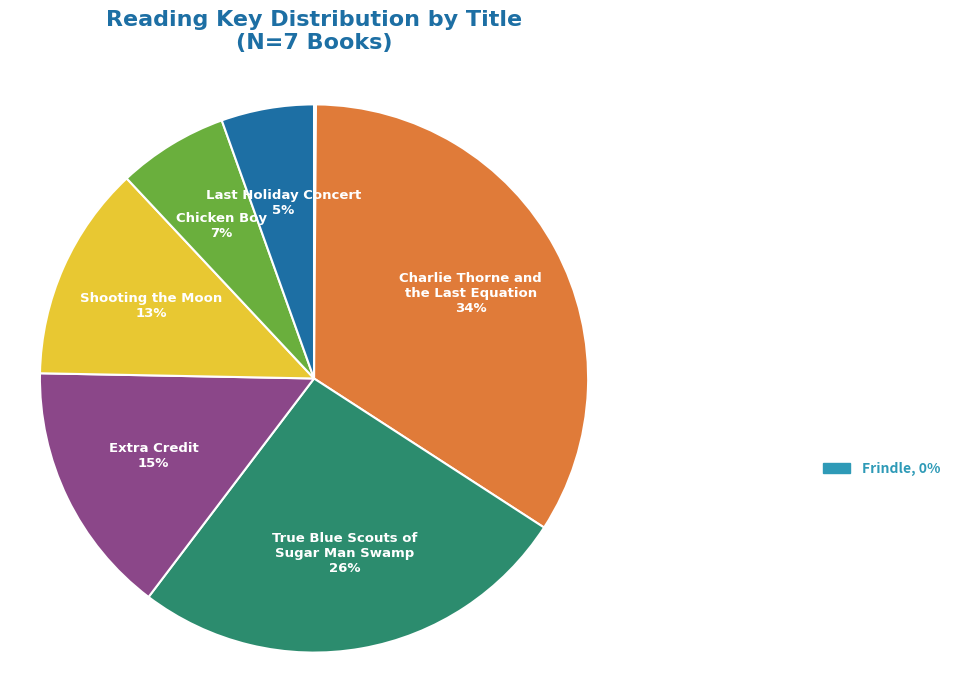

Is there any slice that represents more than half of the pie?

No